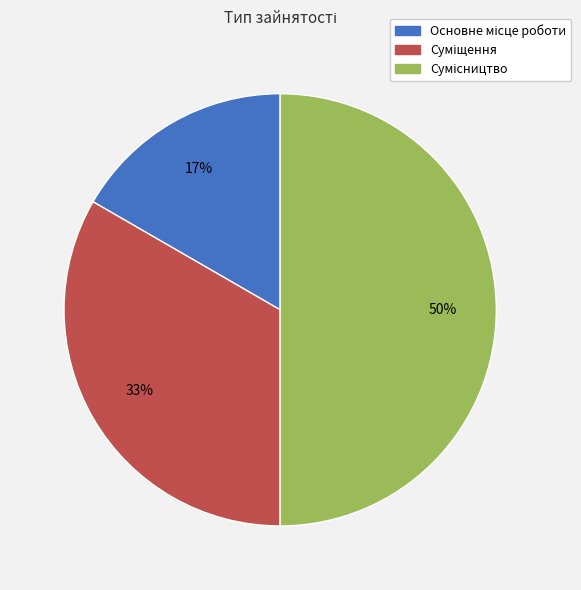

To the nearest percent, what is the difference between the largest and smallest slice percentages?

33%